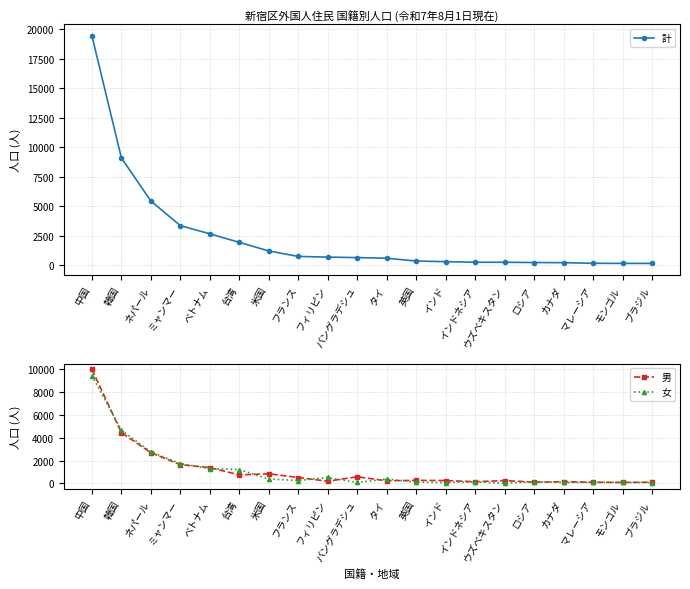

What is the sum of the 計 values at ベトナム and ブラジル?

2854